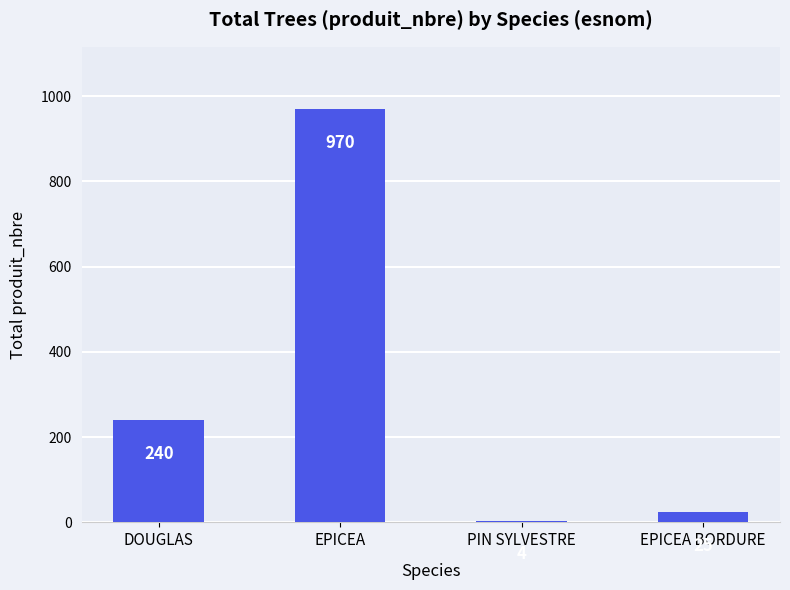

Where is the data nearest to the value 487?

DOUGLAS